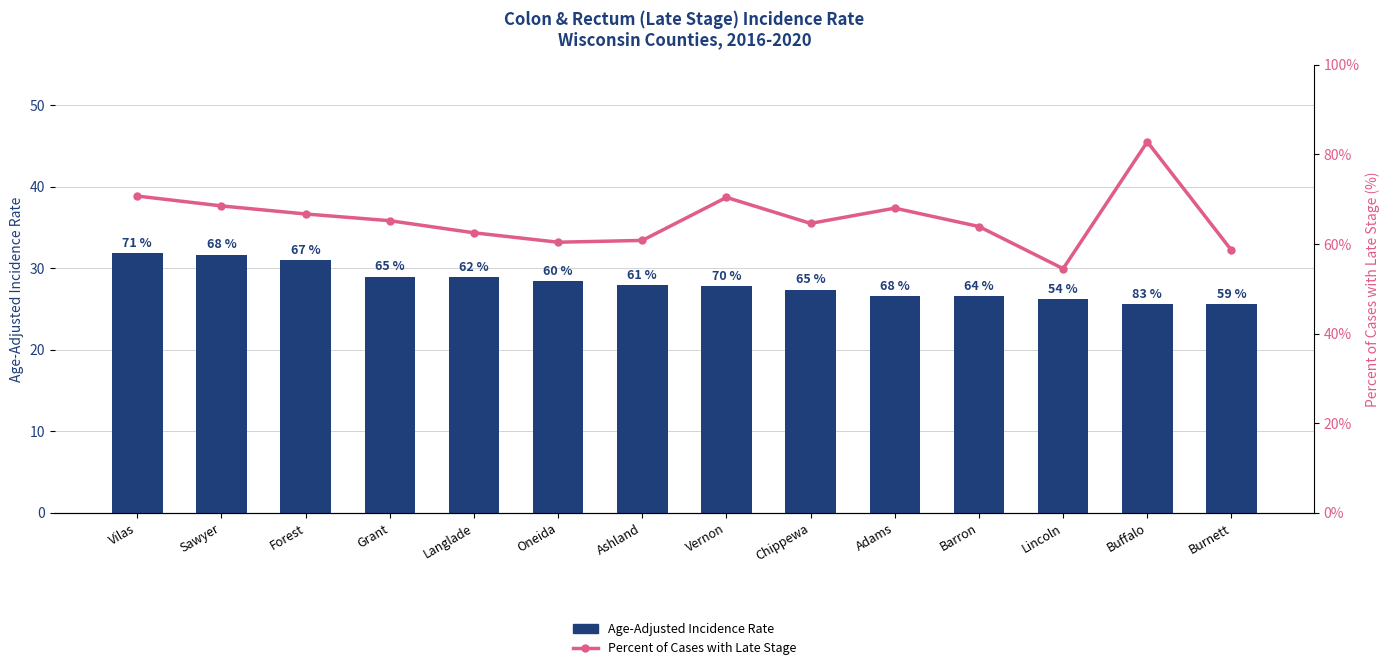

At how many categories does at least one series exceed 62?

10